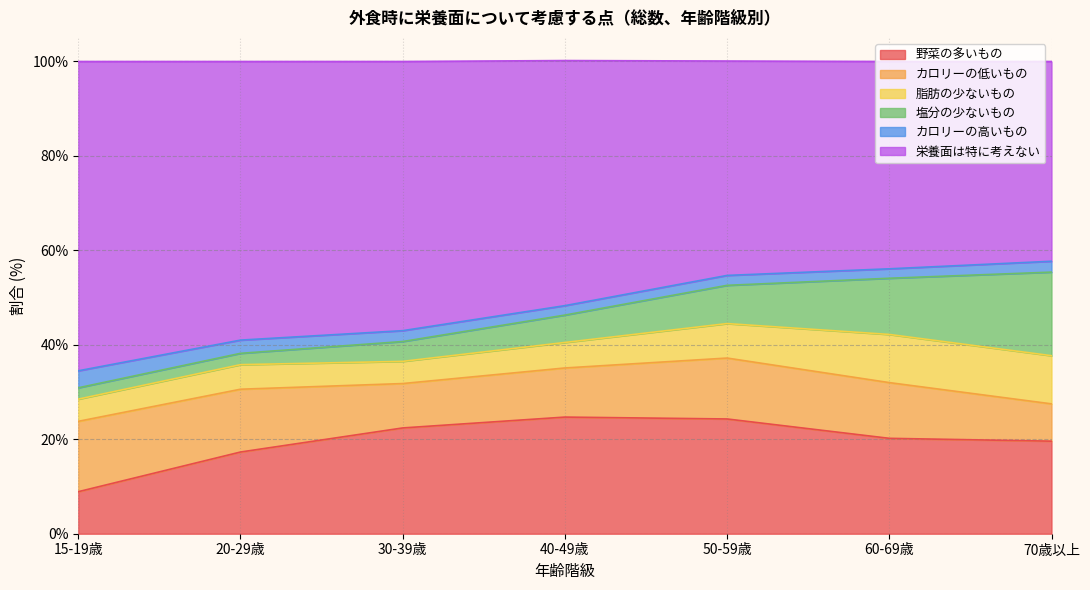

At which category is the sum across all series the highest?

40-49歳